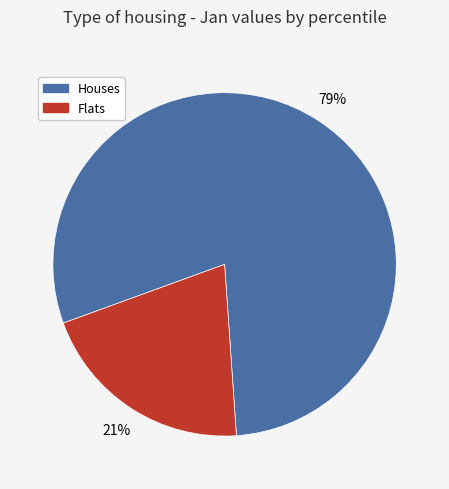

To the nearest percent, what percentage of the pie is Flats?

21%